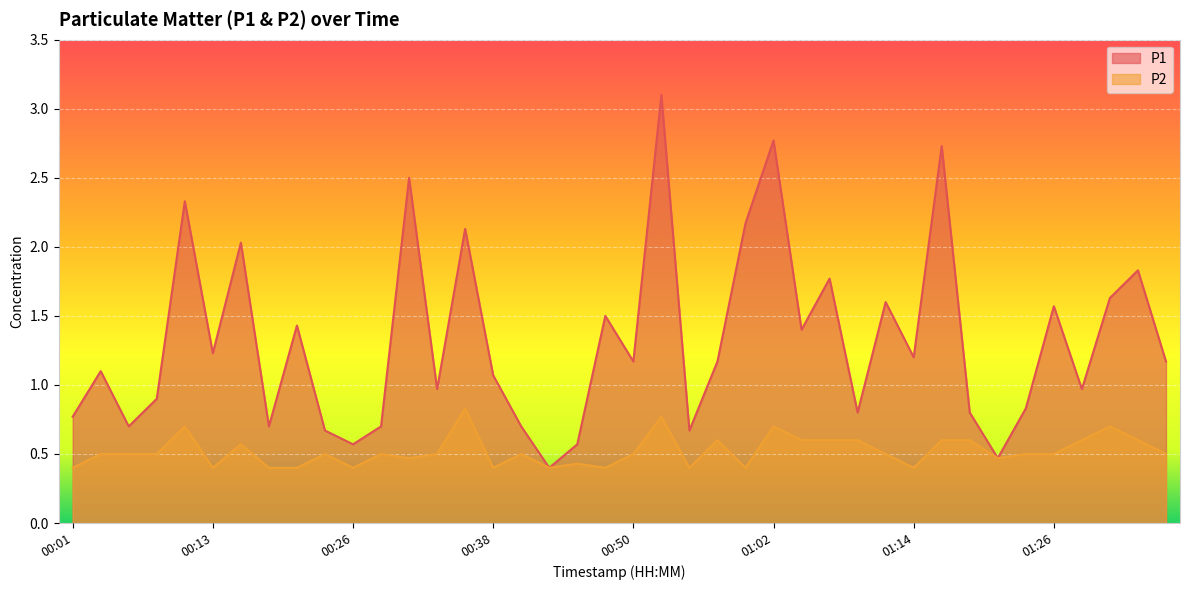

What are all the series names shown in the legend?

P1, P2